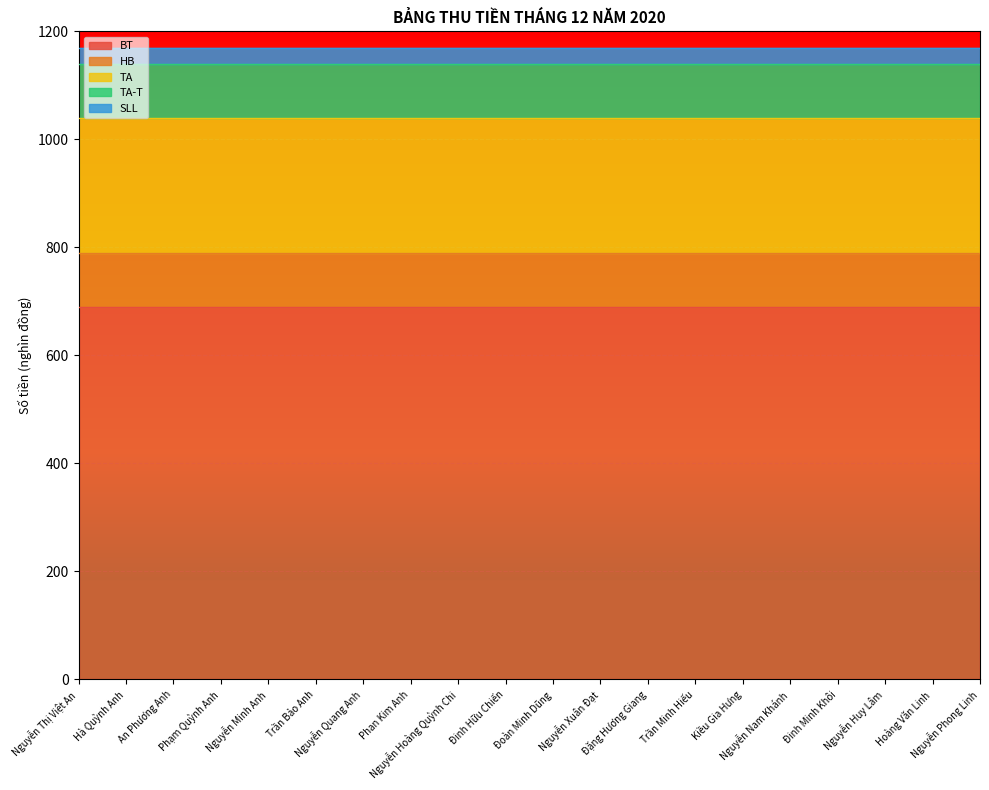

True or false: SLL and TA-T intersect in this chart.

False